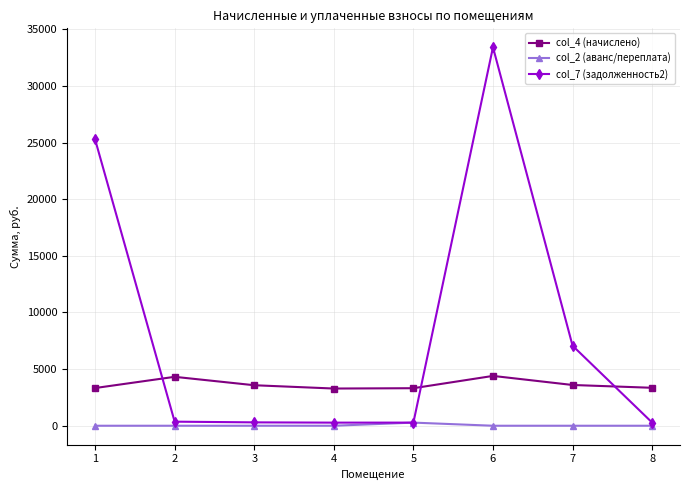

Is the value of col_4 (начислено) at 7 greater than the value of col_2 (аванс/переплата) at 6?

Yes